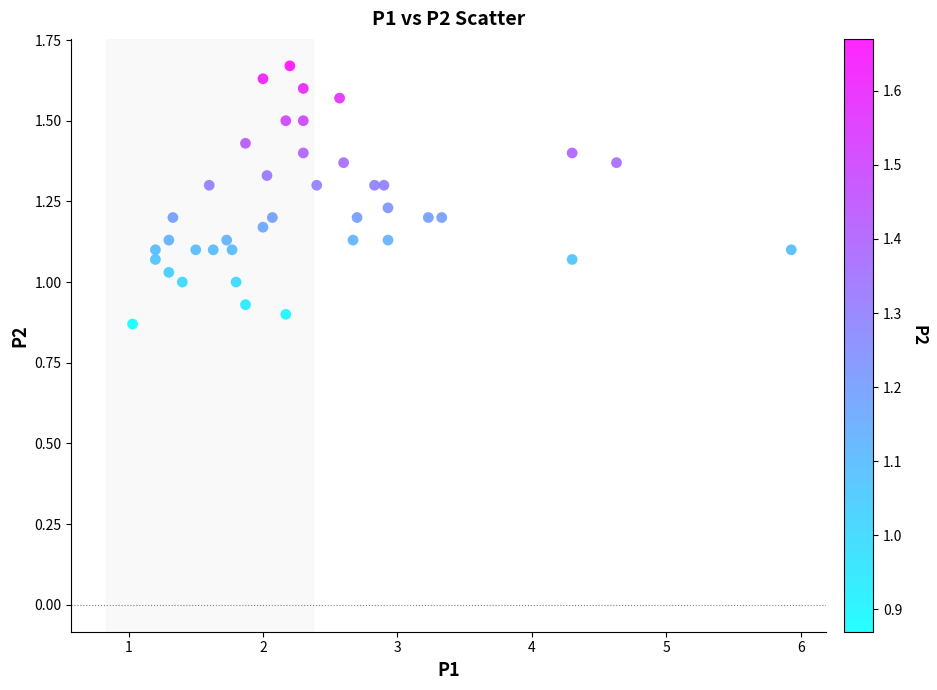

What is the range of Y values (max minus min)?

0.8